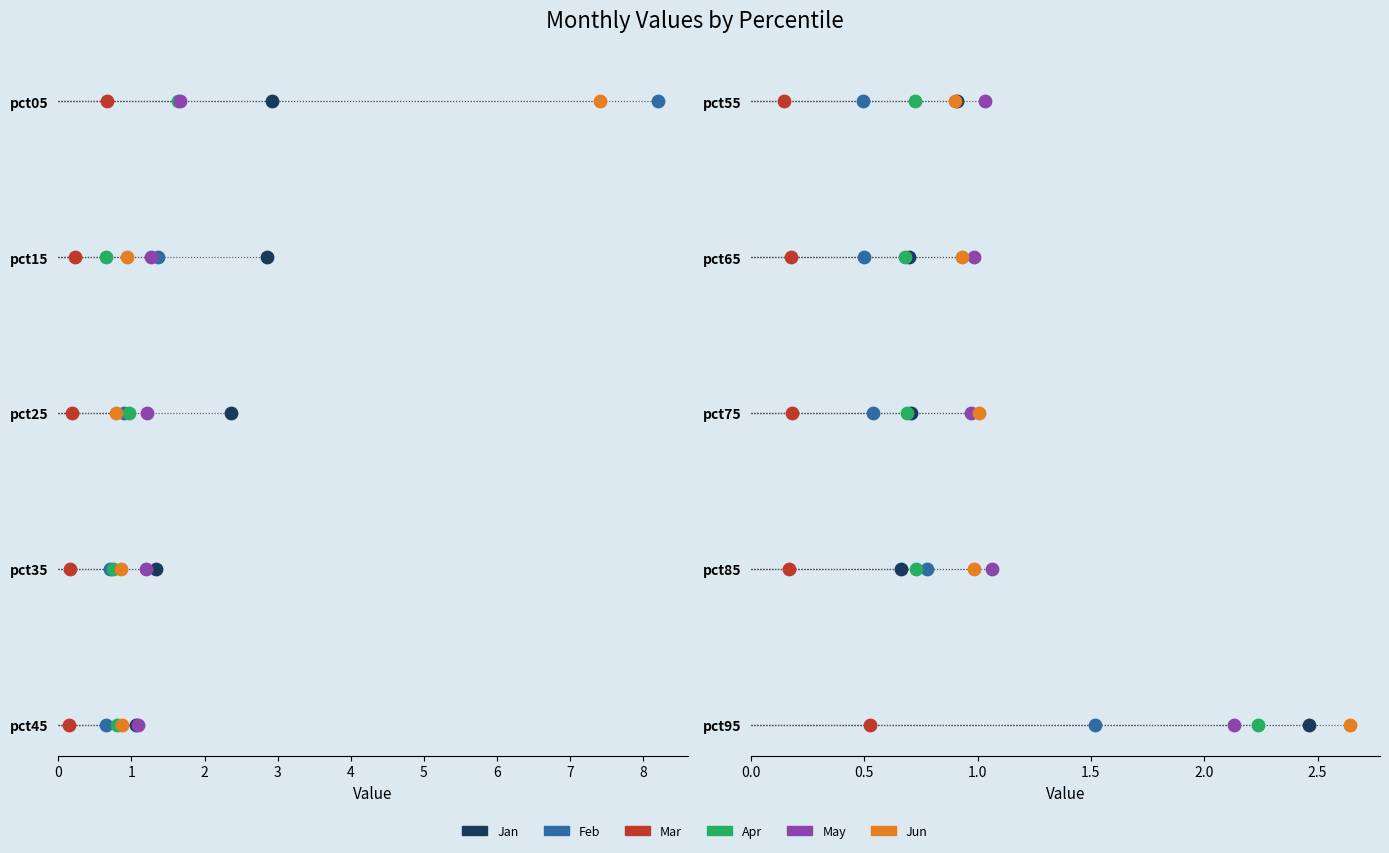

Which series has the largest total across all categories?

Jan